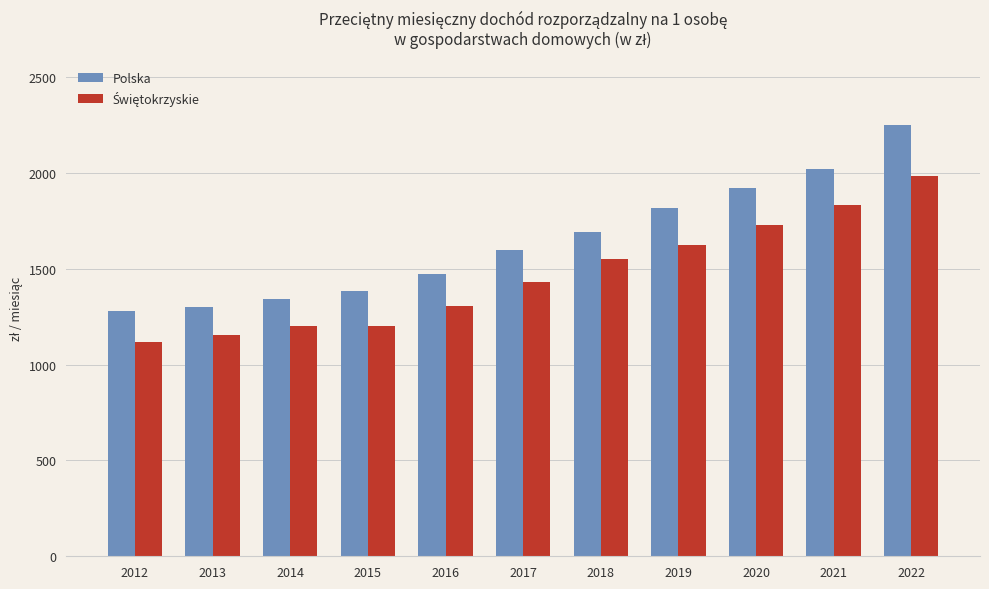

What is the total value across all series at 2019?

3445.1